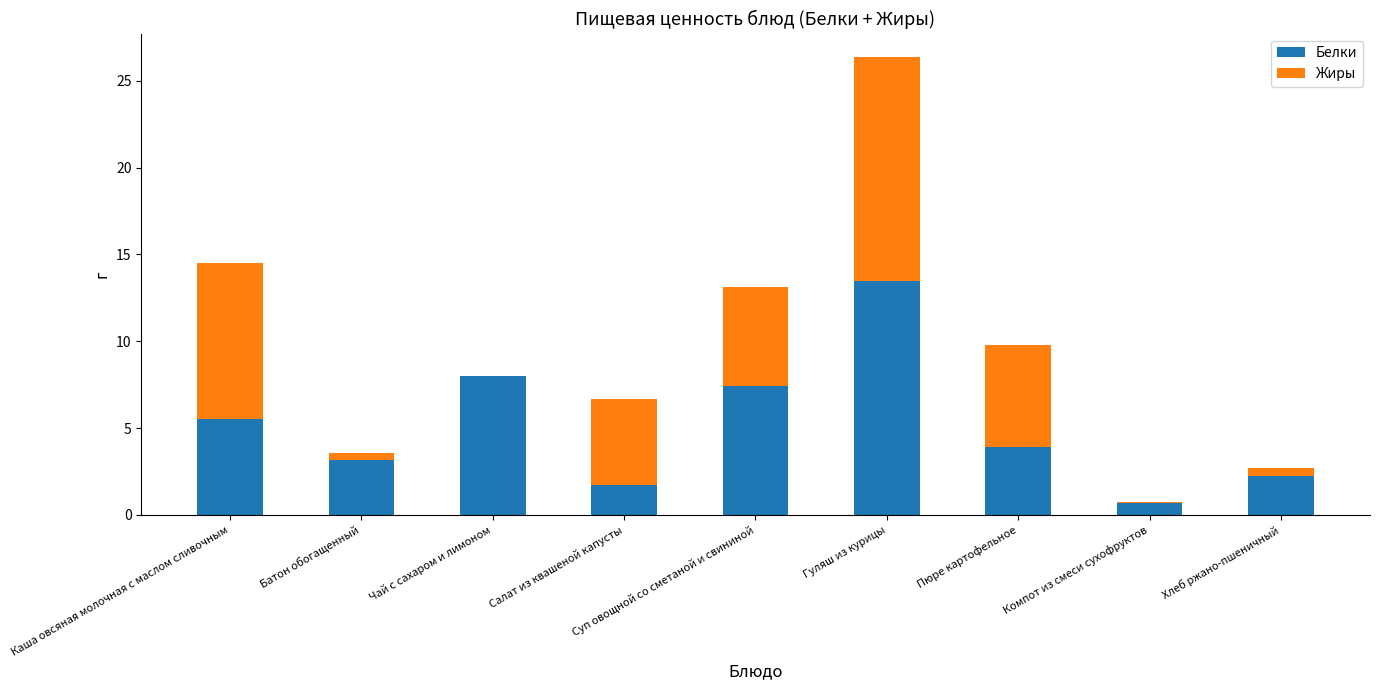

The Белки series shows 3.8 at Хлеб ржано-пшеничный. True or false?

False